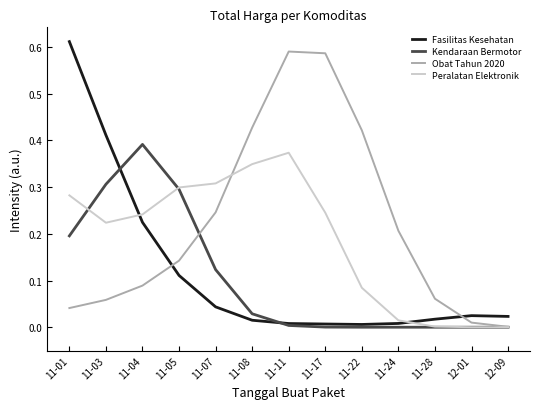

At which category is the sum across all series the highest?

11-01